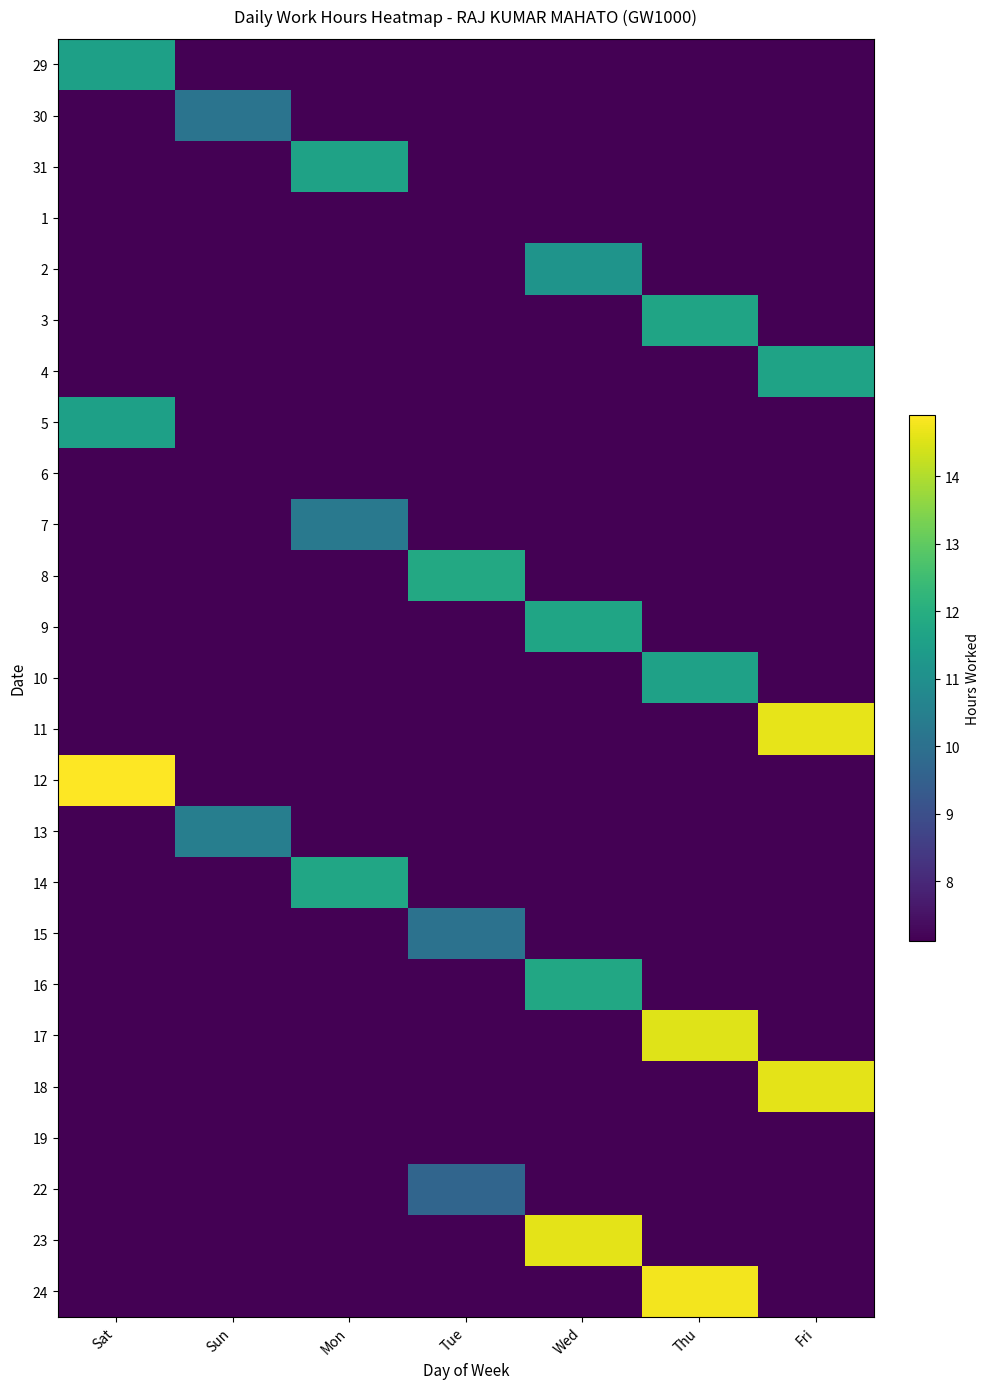

Reading left to right, extract all data points from this chart.

29: Sat=11.6	Sun=0.0	Mon=0.0	Tue=0.0	Wed=0.0	Thu=0.0	Fri=0.0
30: Sat=0.0	Sun=10.1	Mon=0.0	Tue=0.0	Wed=0.0	Thu=0.0	Fri=0.0
31: Sat=0.0	Sun=0.0	Mon=11.6	Tue=0.0	Wed=0.0	Thu=0.0	Fri=0.0
1: Sat=0.0	Sun=0.0	Mon=0.0	Tue=7.1	Wed=0.0	Thu=0.0	Fri=0.0
2: Sat=0.0	Sun=0.0	Mon=0.0	Tue=0.0	Wed=11.2	Thu=0.0	Fri=0.0
3: Sat=0.0	Sun=0.0	Mon=0.0	Tue=0.0	Wed=0.0	Thu=11.7	Fri=0.0
4: Sat=0.0	Sun=0.0	Mon=0.0	Tue=0.0	Wed=0.0	Thu=0.0	Fri=11.6
5: Sat=11.6	Sun=0.0	Mon=0.0	Tue=0.0	Wed=0.0	Thu=0.0	Fri=0.0
6: Sat=0.0	Sun=0.0	Mon=0.0	Tue=0.0	Wed=0.0	Thu=0.0	Fri=0.0
7: Sat=0.0	Sun=0.0	Mon=10.3	Tue=0.0	Wed=0.0	Thu=0.0	Fri=0.0
8: Sat=0.0	Sun=0.0	Mon=0.0	Tue=11.8	Wed=0.0	Thu=0.0	Fri=0.0
9: Sat=0.0	Sun=0.0	Mon=0.0	Tue=0.0	Wed=11.7	Thu=0.0	Fri=0.0
10: Sat=0.0	Sun=0.0	Mon=0.0	Tue=0.0	Wed=0.0	Thu=11.6	Fri=0.0
11: Sat=0.0	Sun=0.0	Mon=0.0	Tue=0.0	Wed=0.0	Thu=0.0	Fri=14.6
12: Sat=14.9	Sun=0.0	Mon=0.0	Tue=0.0	Wed=0.0	Thu=0.0	Fri=0.0
13: Sat=0.0	Sun=10.4	Mon=0.0	Tue=0.0	Wed=0.0	Thu=0.0	Fri=0.0
14: Sat=0.0	Sun=0.0	Mon=11.7	Tue=0.0	Wed=0.0	Thu=0.0	Fri=0.0
15: Sat=0.0	Sun=0.0	Mon=0.0	Tue=10.1	Wed=0.0	Thu=0.0	Fri=0.0
16: Sat=0.0	Sun=0.0	Mon=0.0	Tue=0.0	Wed=11.8	Thu=0.0	Fri=0.0
17: Sat=0.0	Sun=0.0	Mon=0.0	Tue=0.0	Wed=0.0	Thu=14.5	Fri=0.0
18: Sat=0.0	Sun=0.0	Mon=0.0	Tue=0.0	Wed=0.0	Thu=0.0	Fri=14.6
19: Sat=0.0	Sun=0.0	Mon=0.0	Tue=0.0	Wed=0.0	Thu=0.0	Fri=0.0
22: Sat=0.0	Sun=0.0	Mon=0.0	Tue=9.7	Wed=0.0	Thu=0.0	Fri=0.0
23: Sat=0.0	Sun=0.0	Mon=0.0	Tue=0.0	Wed=14.6	Thu=0.0	Fri=0.0
24: Sat=0.0	Sun=0.0	Mon=0.0	Tue=0.0	Wed=0.0	Thu=14.8	Fri=0.0